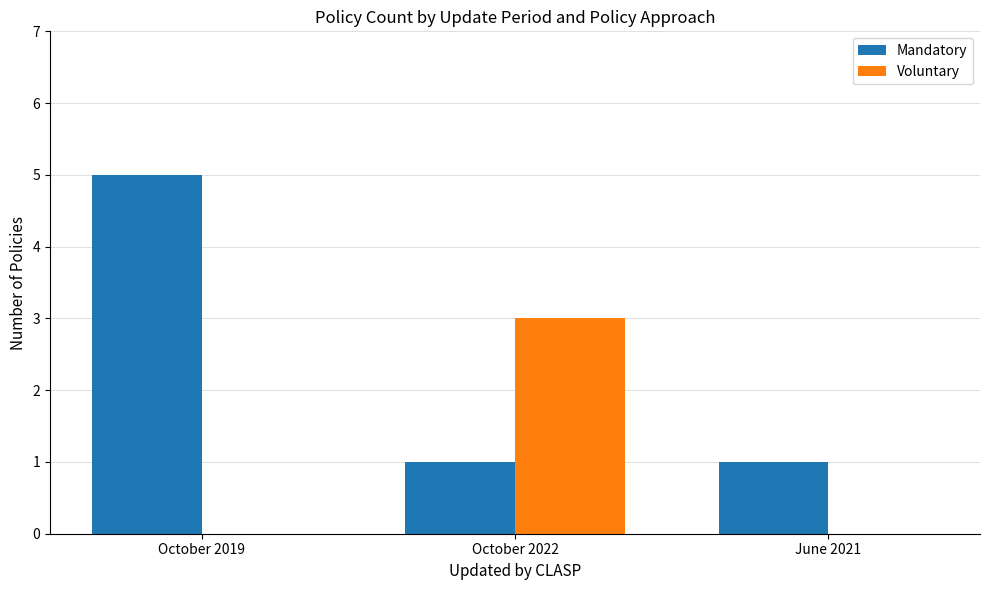

Reading left to right, what are all the values shown in this chart?

Mandatory: 5	1	1
Voluntary: 0	3	0